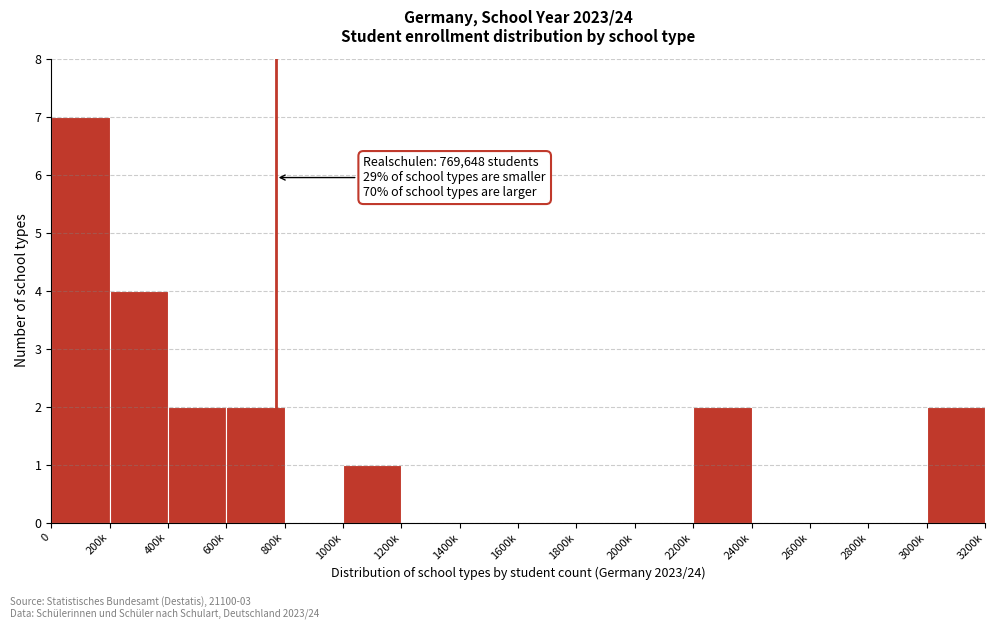

Reading left to right, extract all data points from this chart.

0=7	200k=4	400k=2	600k=2	800k=0	1000k=1	1200k=0	1400k=0	1600k=0	1800k=0	2000k=0	2200k=2	2400k=0	2600k=0	2800k=0	3000k=2